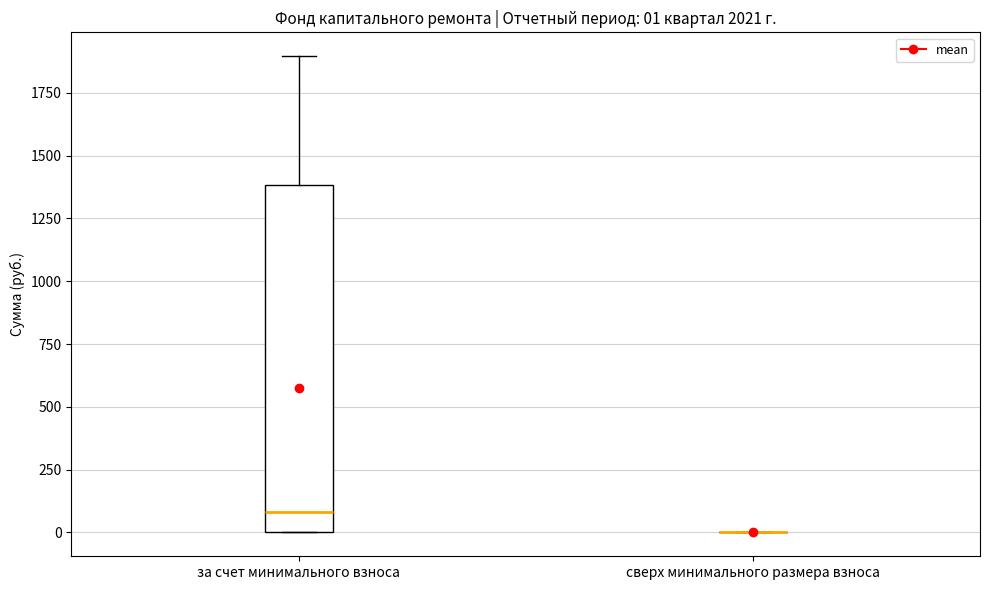

Comparing the boxes themselves (not the whiskers), which one is the tallest?

за счет минимального взноса